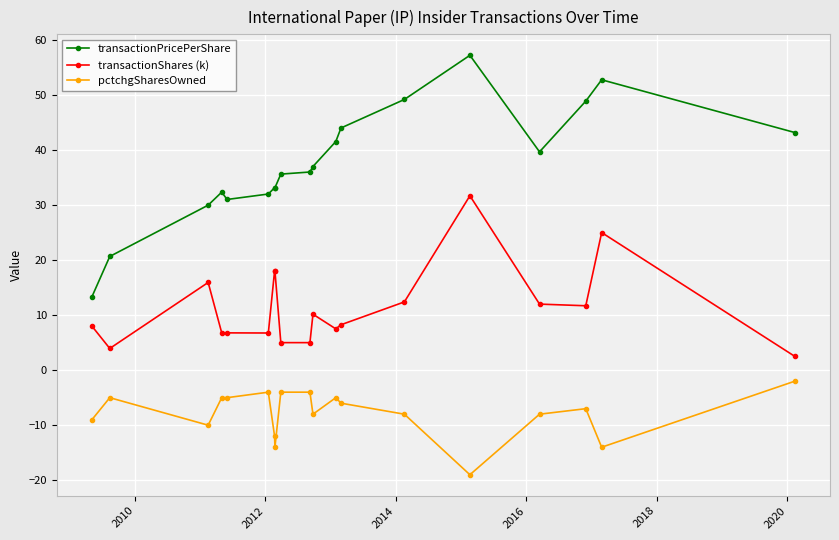

What is the maximum value for pctchgSharesOwned?

-2.0